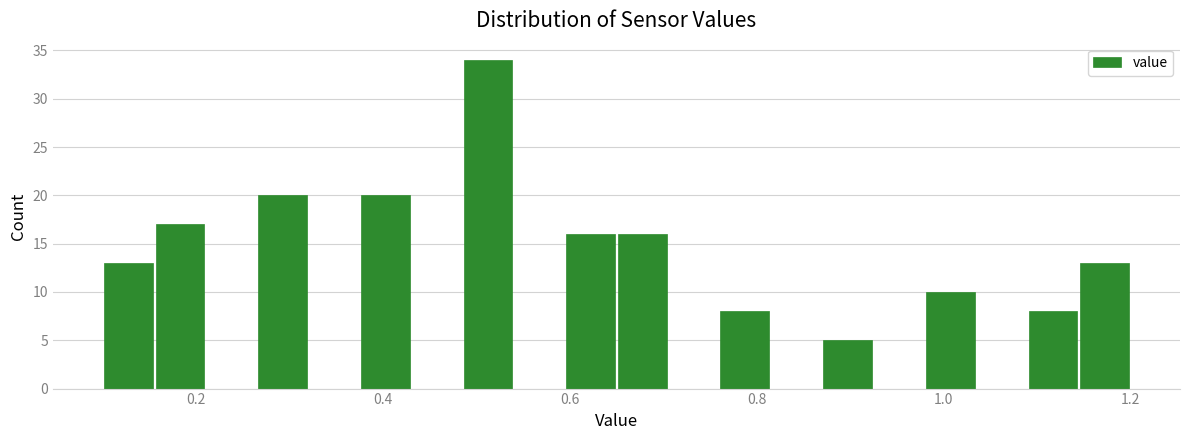

Read against the x-axis, roughly where is the centre of the tallest bar?

0.52